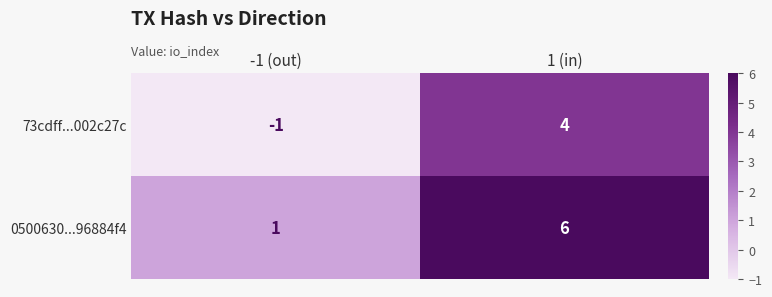

What is the average value of the 0500630...96884f4 series?

4